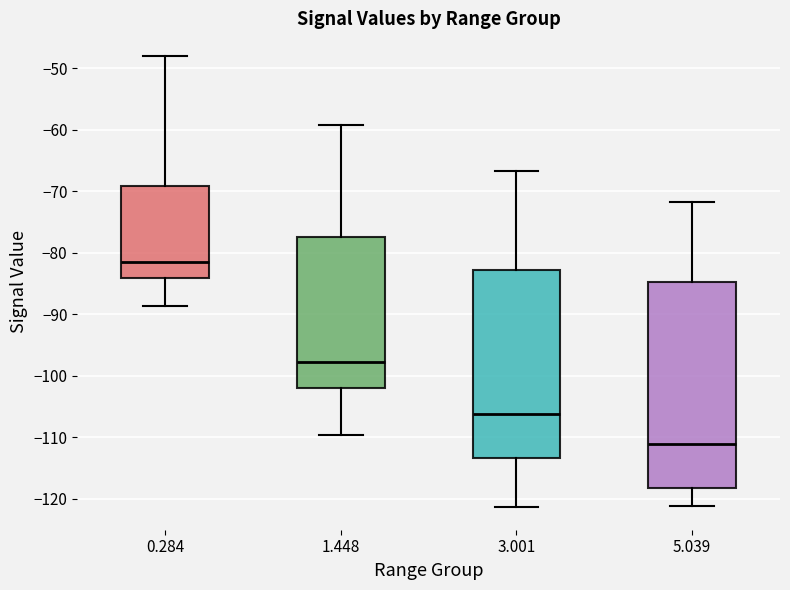

Comparing the boxes themselves (not the whiskers), which one is the tallest?

5.039